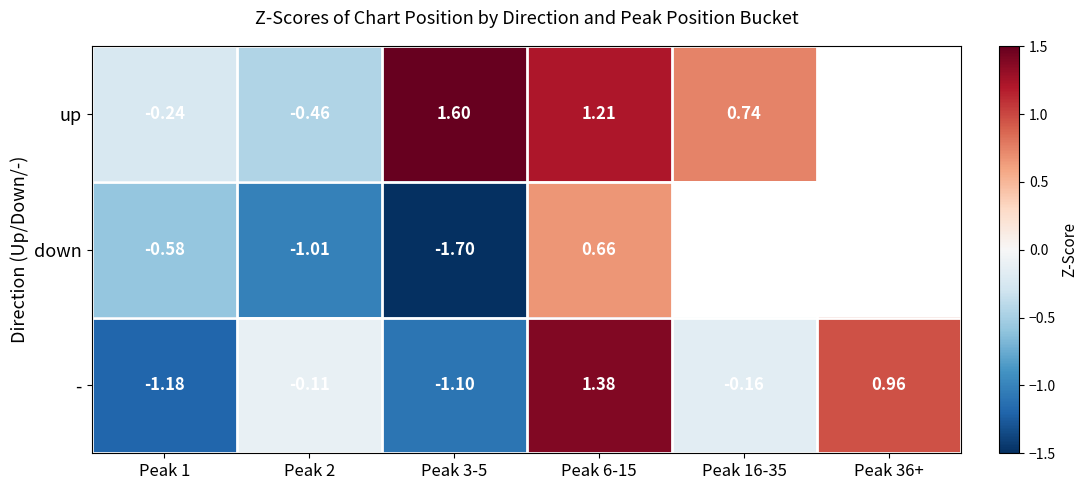

What is the greatest value displayed?

1.6